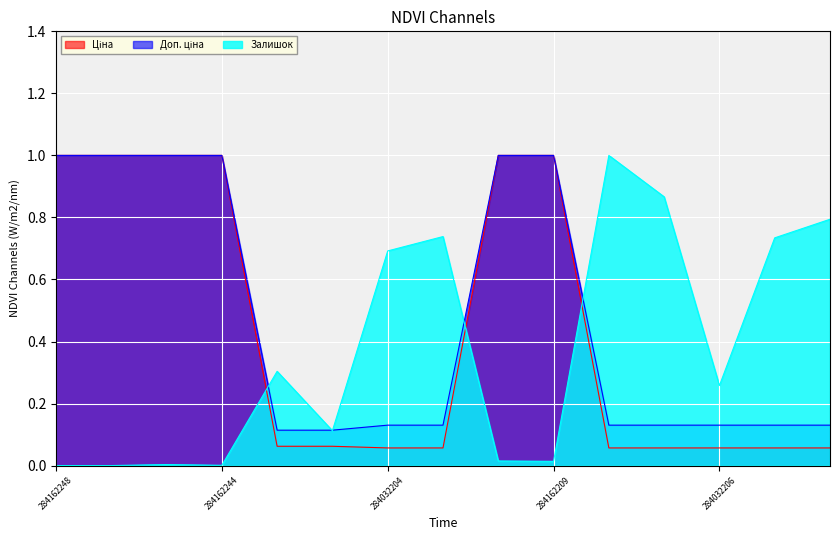

How many lines are shown in the chart?

3